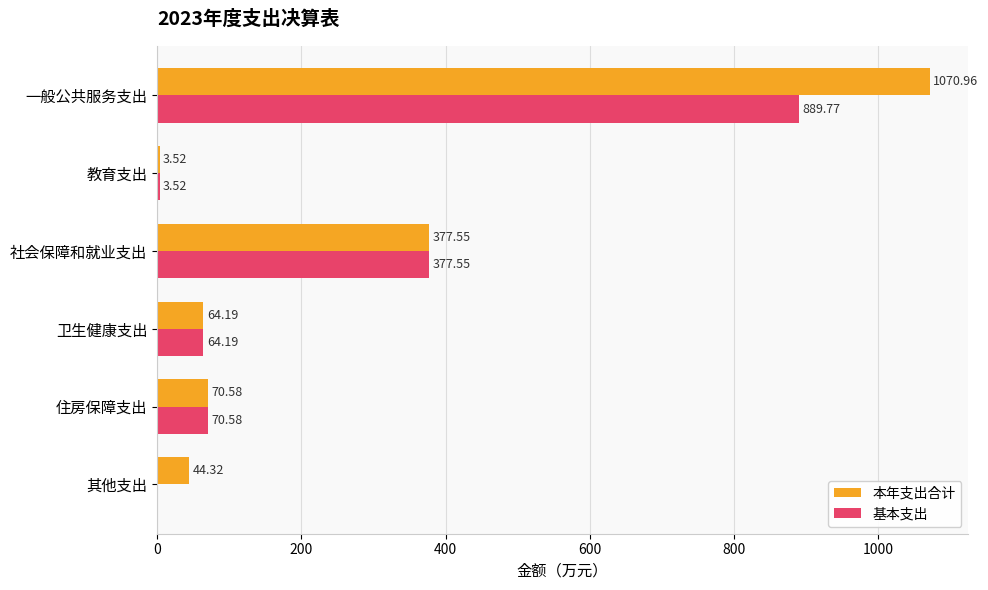

Which series has the largest range (max minus min)?

本年支出合计